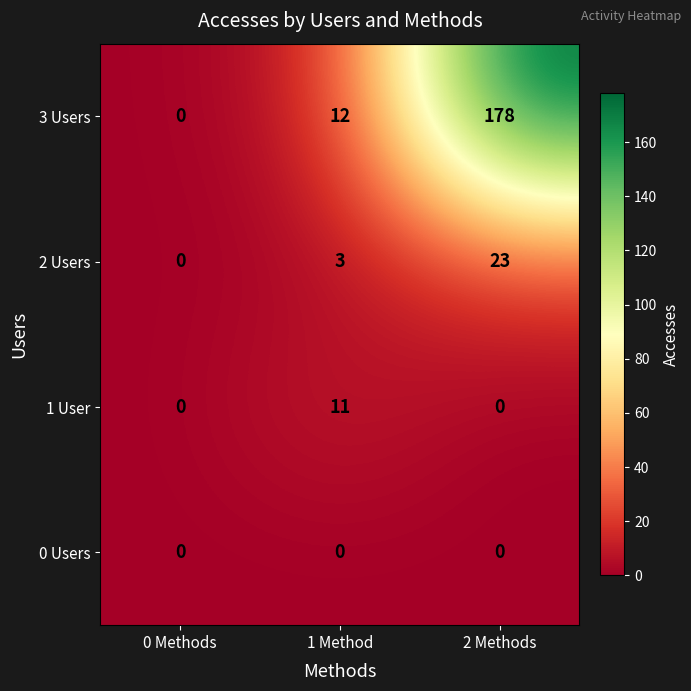

At which category is the sum across all series the highest?

2 Methods